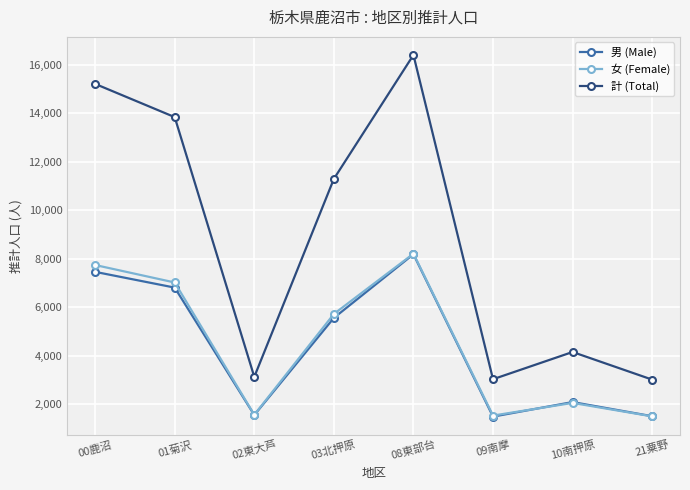

The value of 女 (Female) at 21粟野 is 1508. True or false?

True